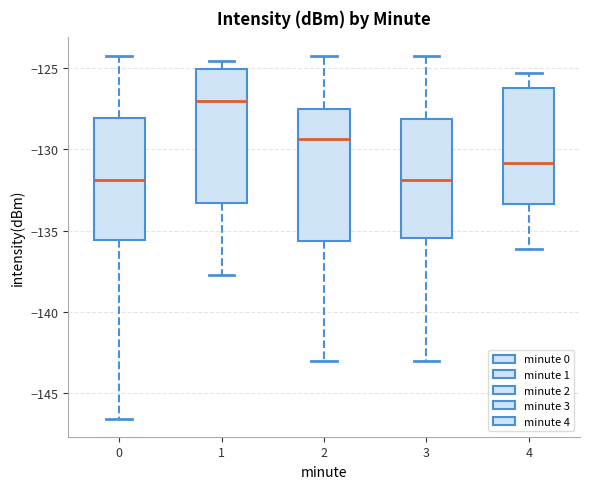

Which box has the highest median line?

1